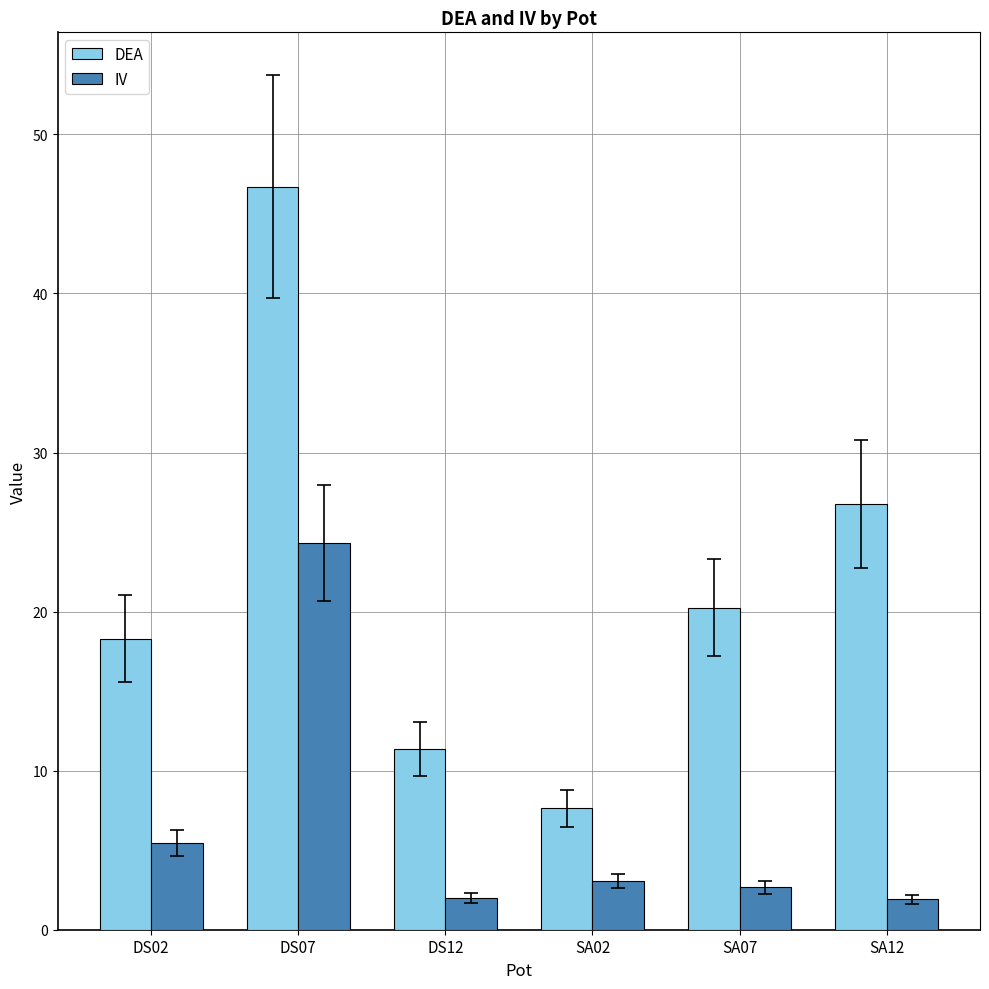

What is the label of the 6th bar from the right?

DS02